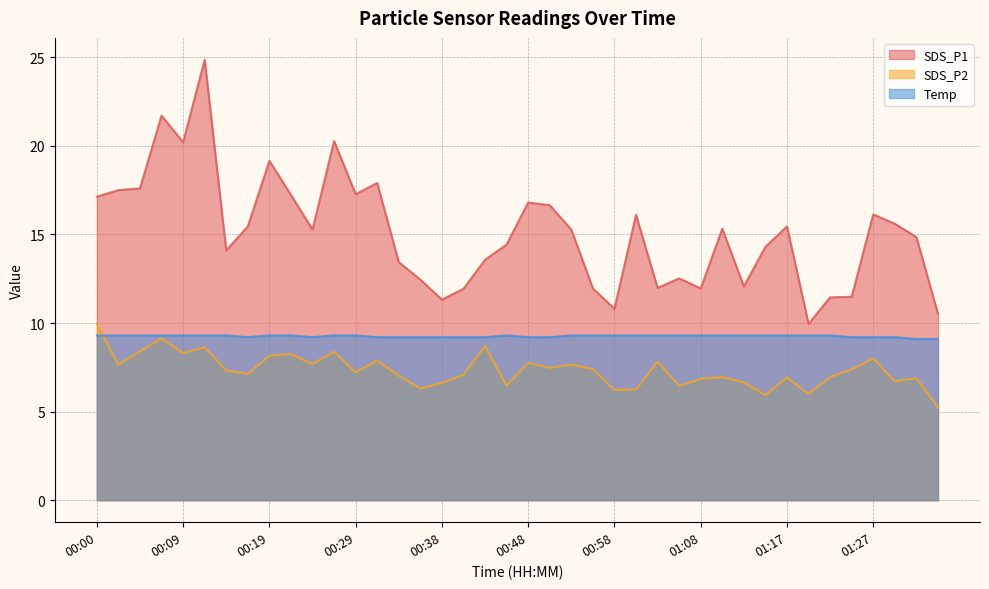

Rank the series by their maximum value, from highest to lowest.

SDS_P1, SDS_P2, Temp